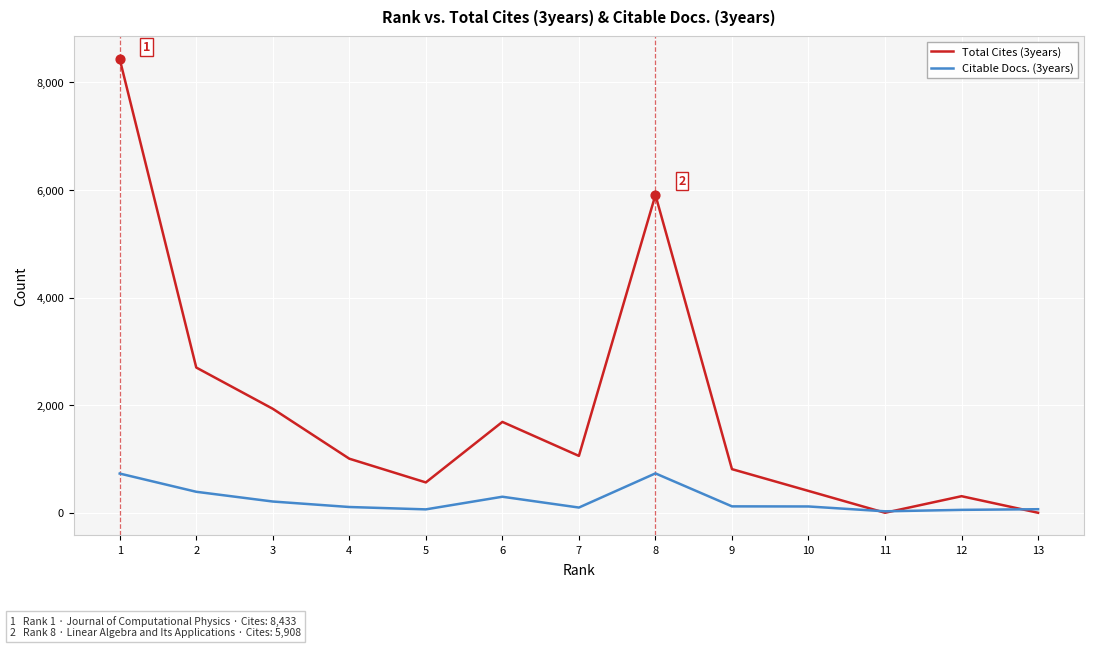

Which series has the largest range (max minus min)?

Total Cites (3years)